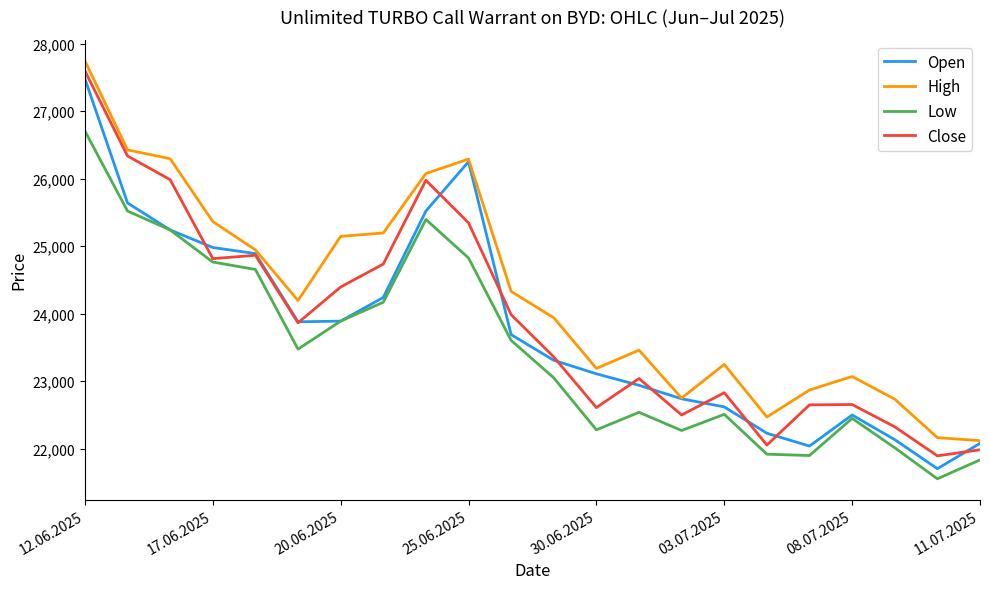

Which series has the largest total across all categories?

High